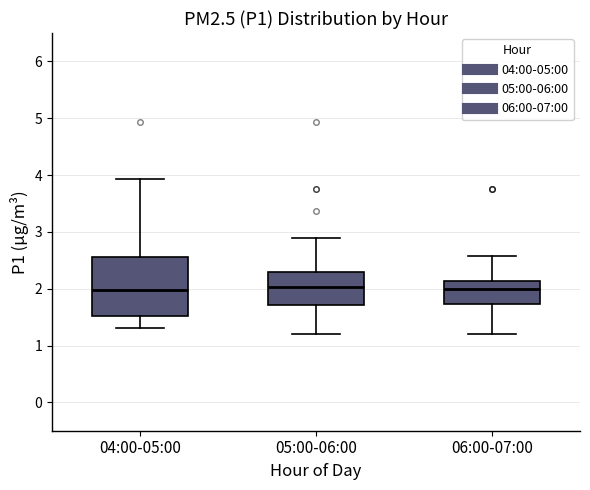

Which box is the tallest, from its lower edge to its upper edge?

04:00-05:00